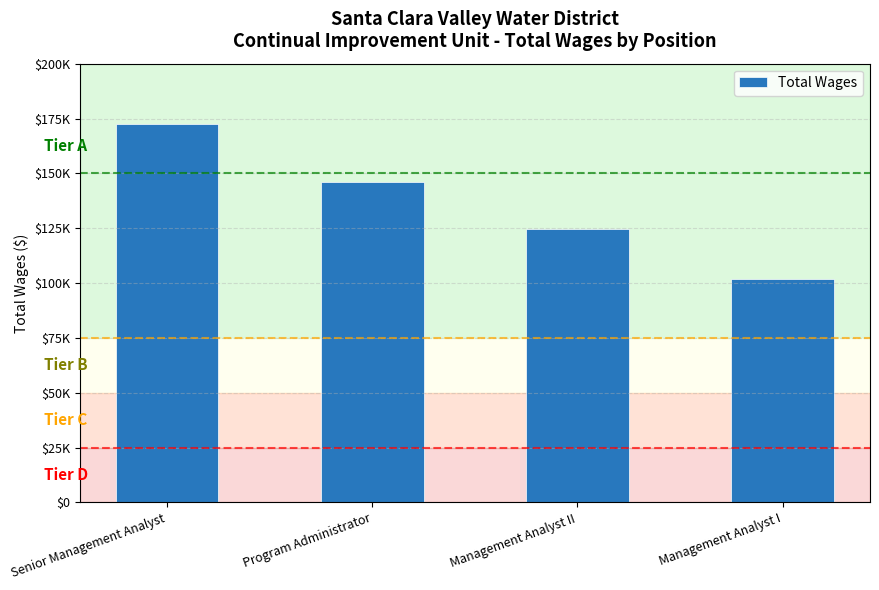

What is the difference between the maximum and minimum values?

70630